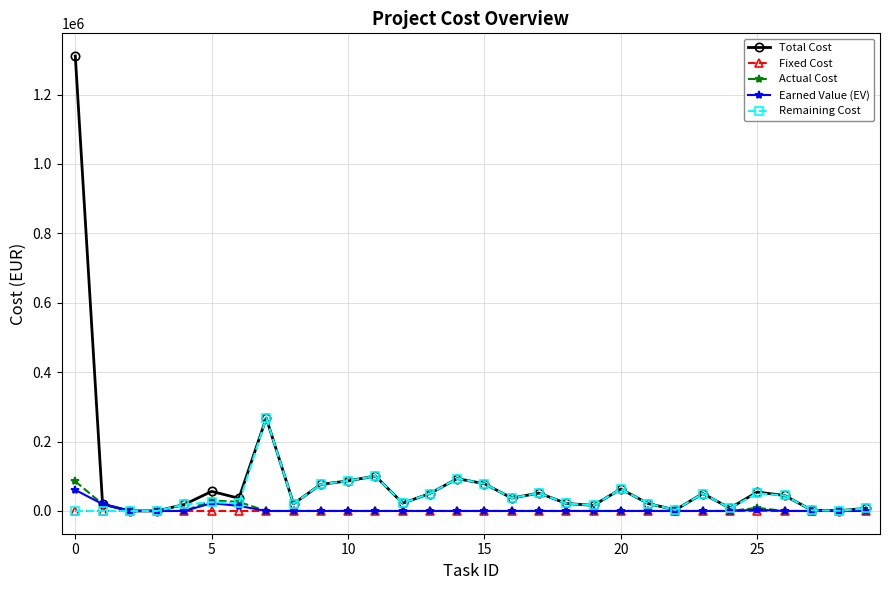

What is the maximum value shown in the chart?

1310723.5